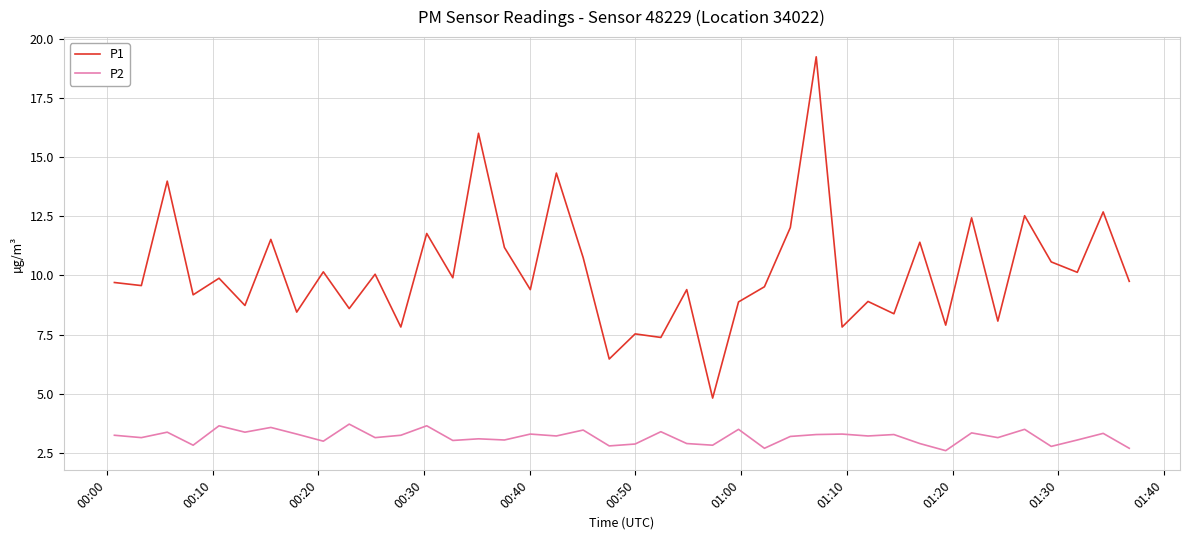

What is the difference between the maximum and minimum values in the P2 series?

1.1